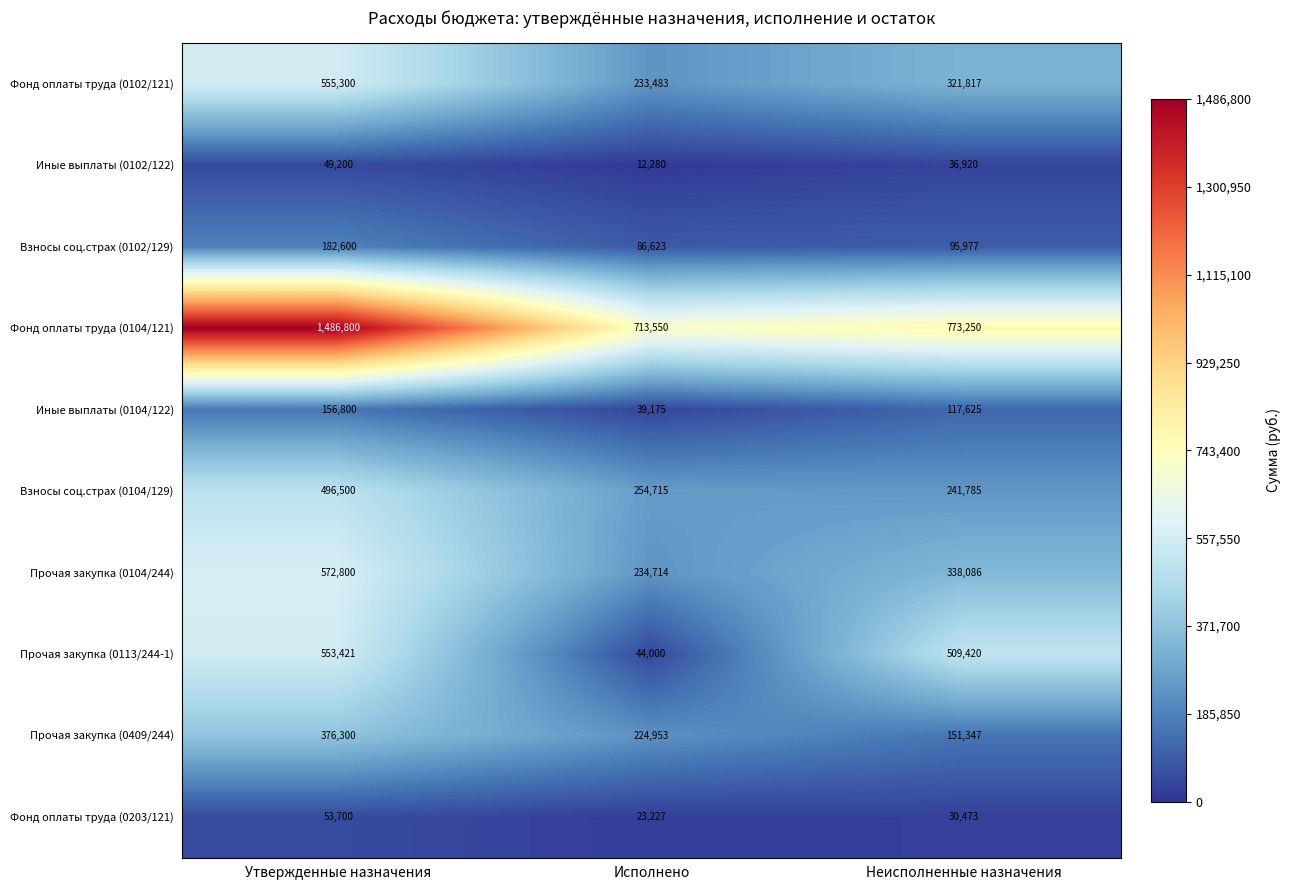

Reading left to right, what are all the values shown in this chart?

Фонд оплаты труда (0102/121): Утвержденные назначения=555300	Исполнено=233483	Неисполненные назначения=321817
Иные выплаты (0102/122): Утвержденные назначения=49200	Исполнено=12280	Неисполненные назначения=36920
Взносы соц.страх (0102/129): Утвержденные назначения=182600	Исполнено=86623	Неисполненные назначения=95977
Фонд оплаты труда (0104/121): Утвержденные назначения=1486800	Исполнено=713550	Неисполненные назначения=773250
Иные выплаты (0104/122): Утвержденные назначения=156800	Исполнено=39175	Неисполненные назначения=117625
Взносы соц.страх (0104/129): Утвержденные назначения=496500	Исполнено=254715	Неисполненные назначения=241785
Прочая закупка (0104/244): Утвержденные назначения=572800	Исполнено=234714	Неисполненные назначения=338086
Прочая закупка (0113/244-1): Утвержденные назначения=553421	Исполнено=44000	Неисполненные назначения=509420
Прочая закупка (0409/244): Утвержденные назначения=376300	Исполнено=224953	Неисполненные назначения=151347
Фонд оплаты труда (0203/121): Утвержденные назначения=53700	Исполнено=23227	Неисполненные назначения=30473